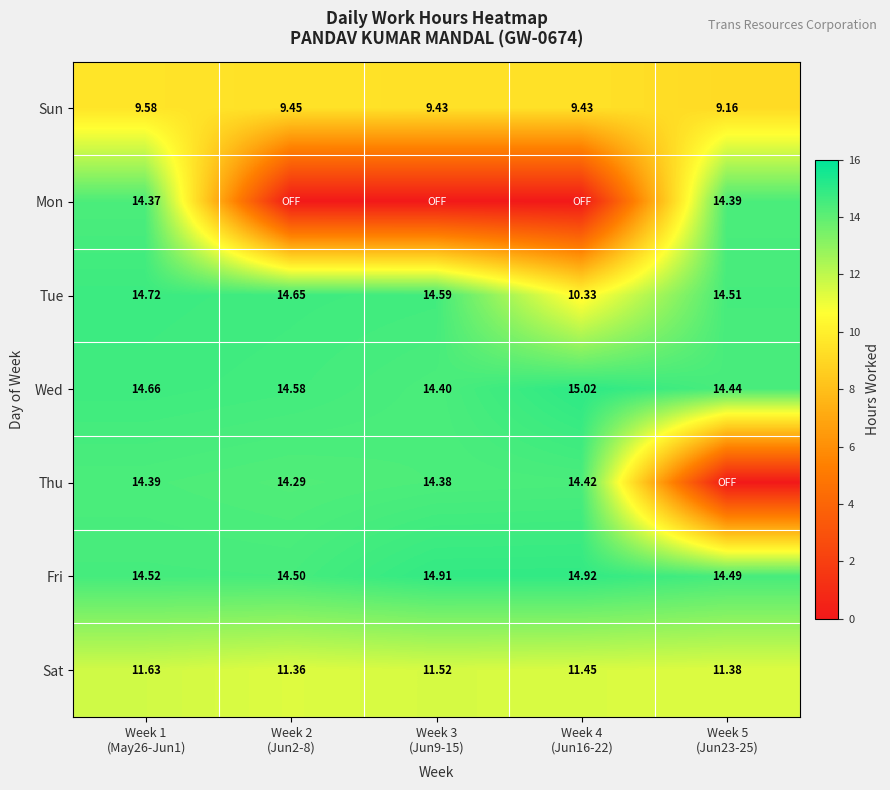

Between Week 3 (Jun9-15) and Week 4 (Jun16-22), which series saw the biggest shift?

Tue